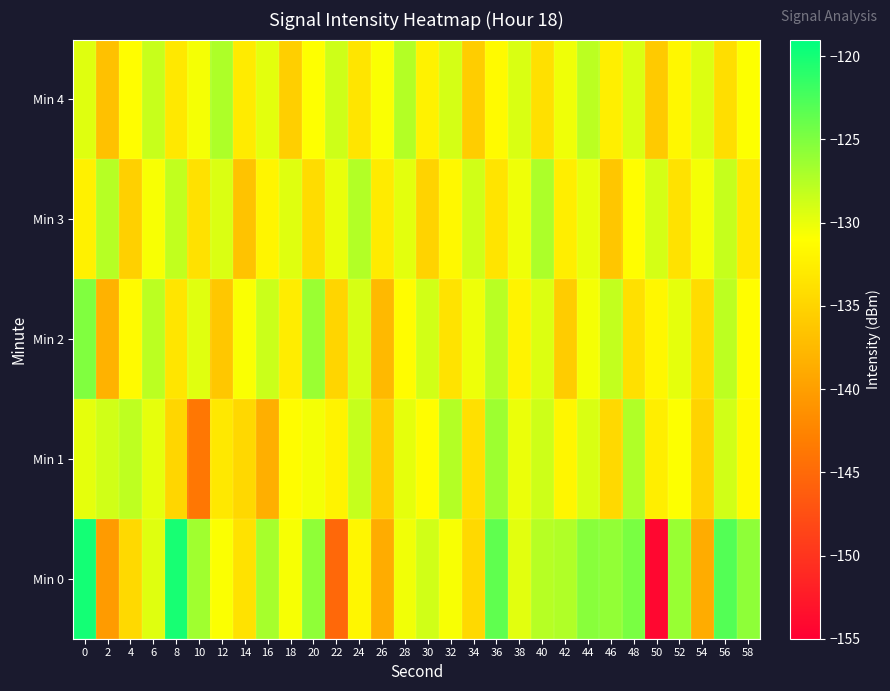

Which category has the lowest value across all series?

50